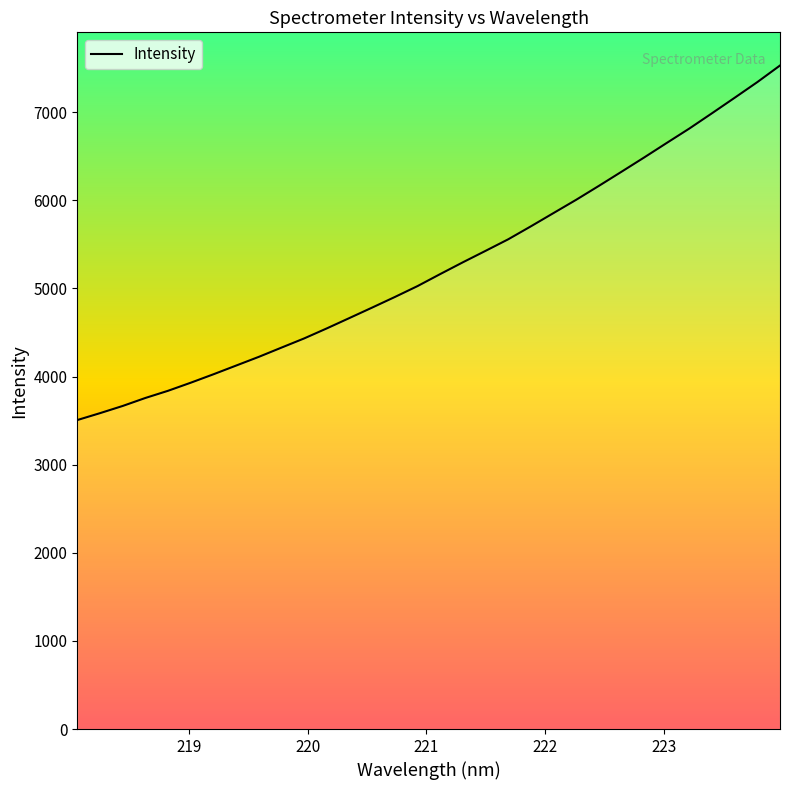

What is the difference between the maximum and minimum values?

4023.6